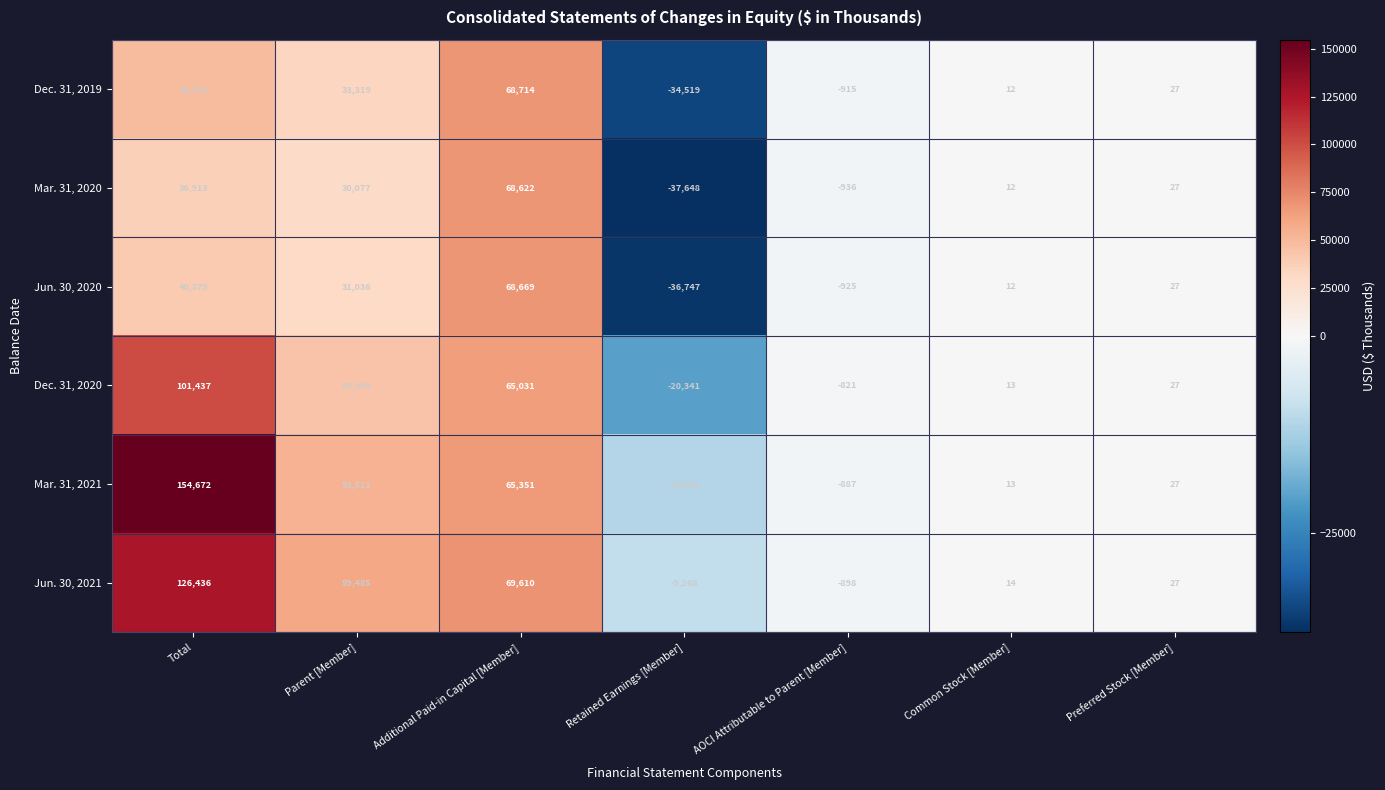

True or false: Dec. 31, 2019 has a value of 27 at Preferred Stock [Member].

True